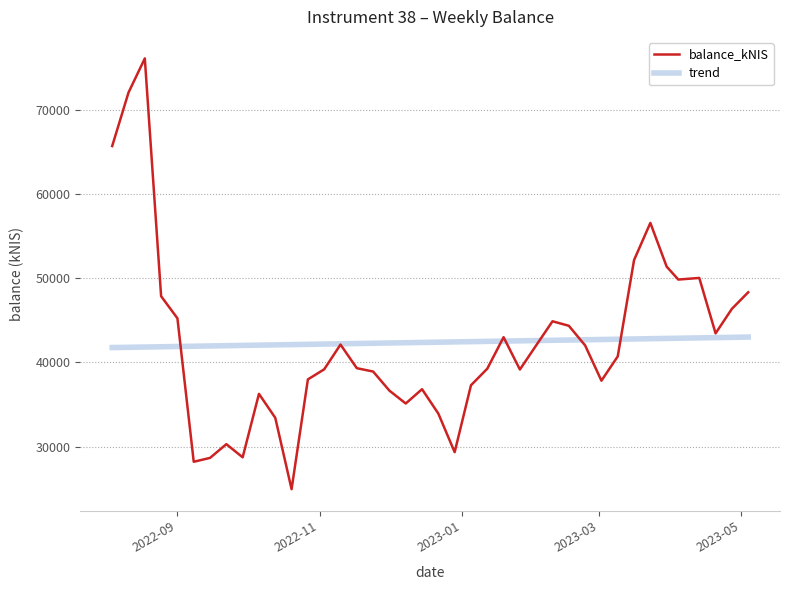

True or false: trend and balance_kNIS cross at least once.

True